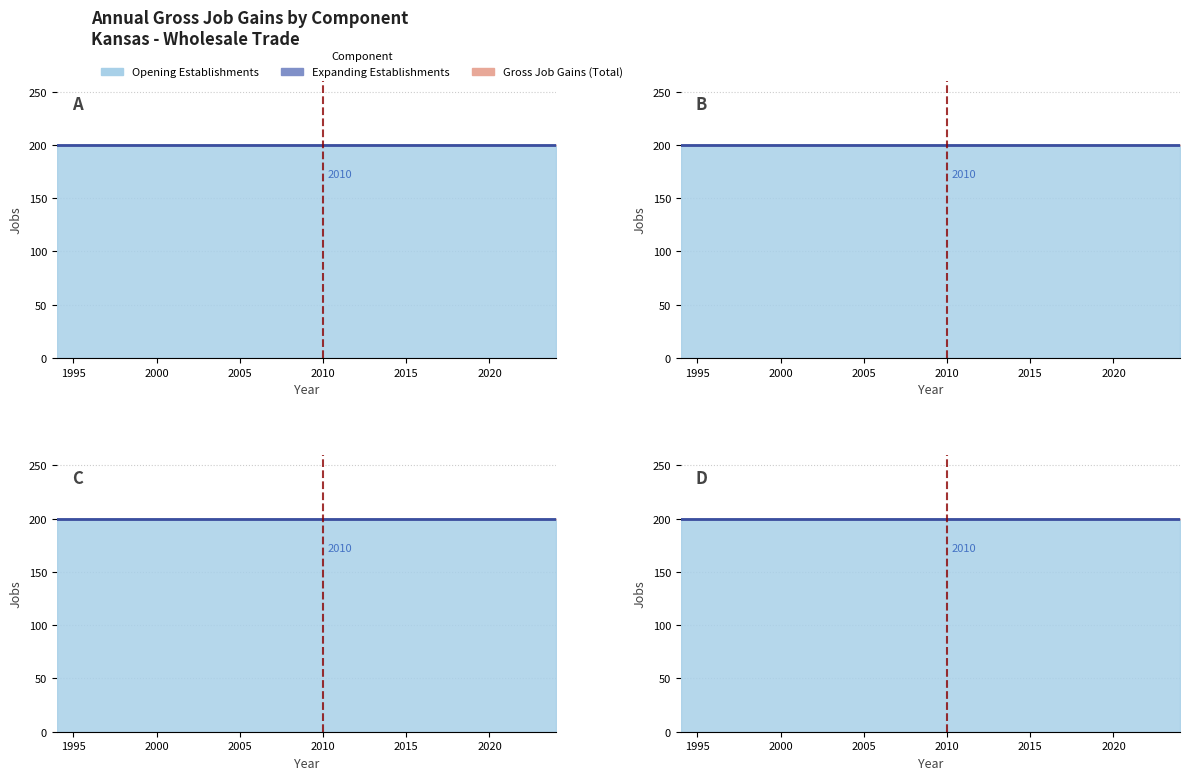

Rank the series at 2008 from lowest to highest value.

Expanding Establishments, Gross Job Gains (Total), Opening Establishments